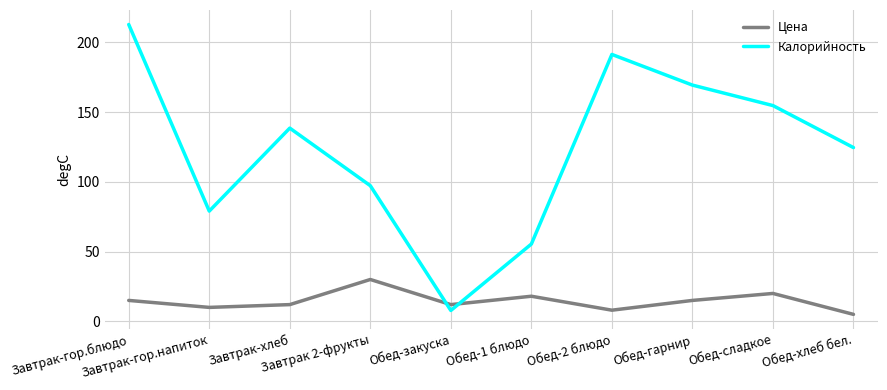

How many interior local valleys does the Калорийность series have?

2